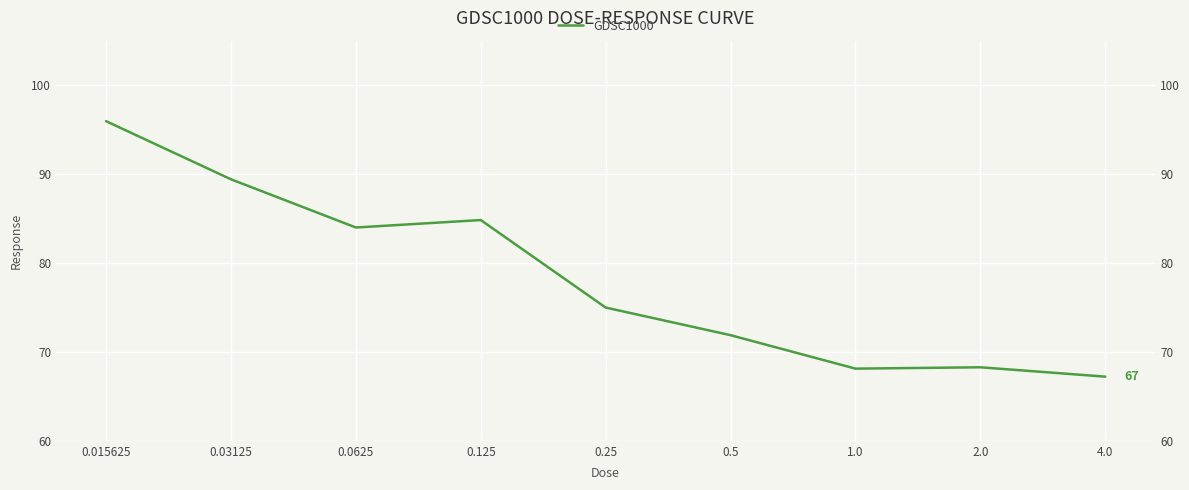

True or false: the data shows 146.0 at 0.015625.

False